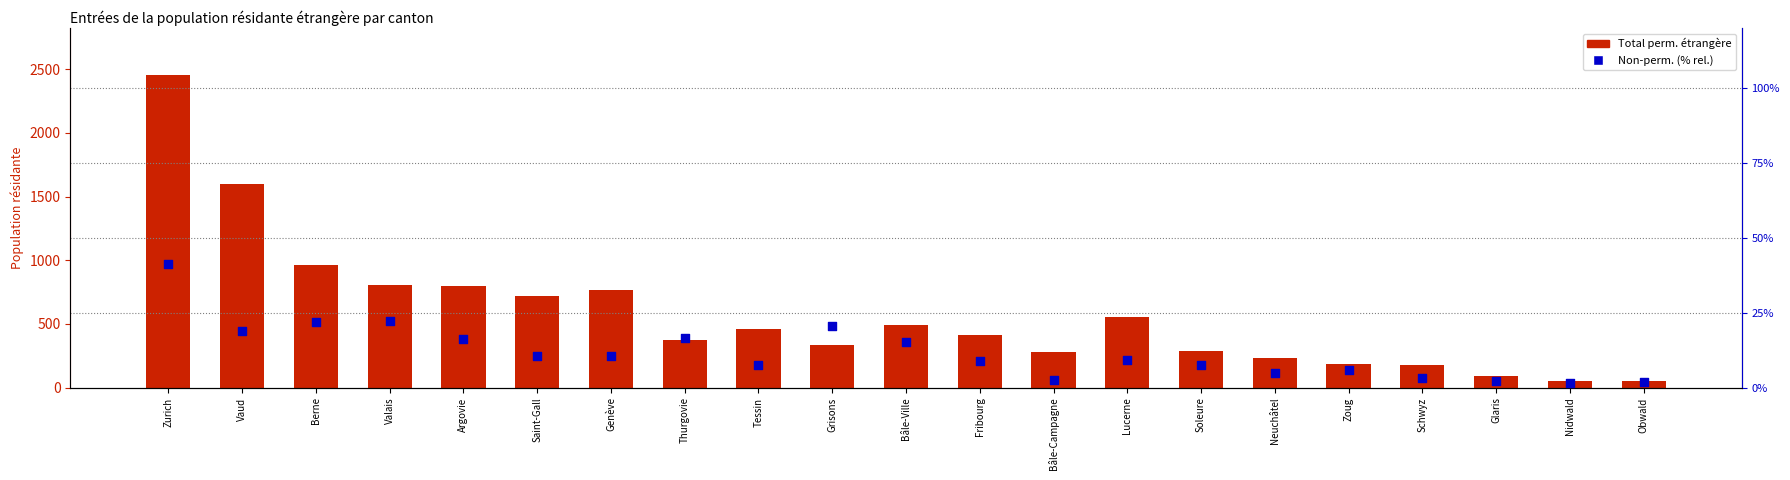

Which series has the widest spread of Y values?

Total perm.